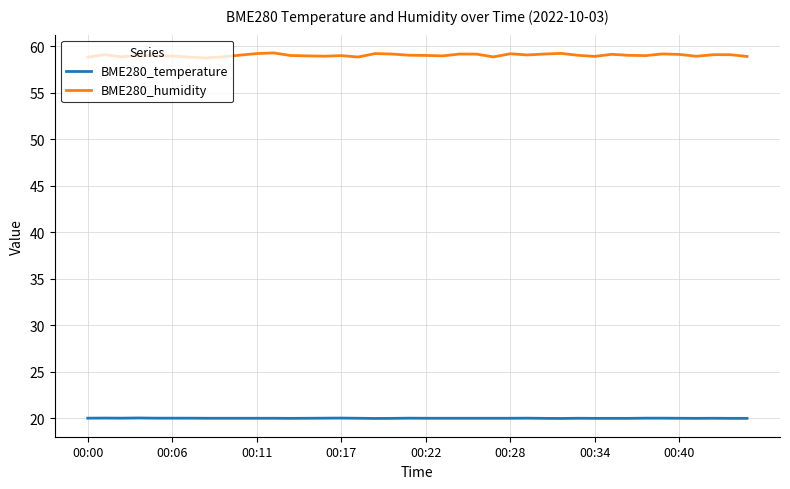

What is the difference between the second highest and second lowest values in the BME280_humidity series?

0.4